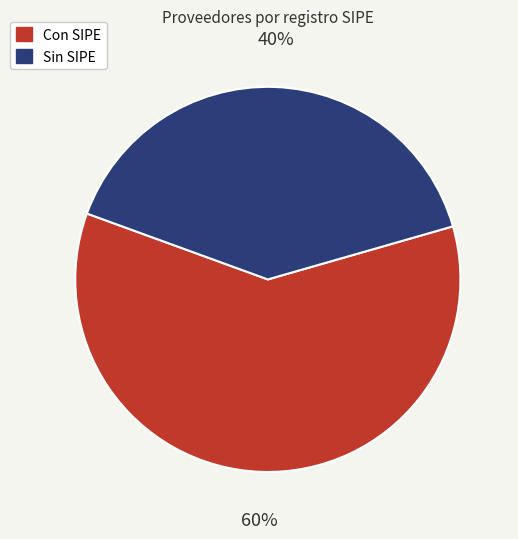

To the nearest percent, what is the difference between the largest and smallest slice percentages?

20%